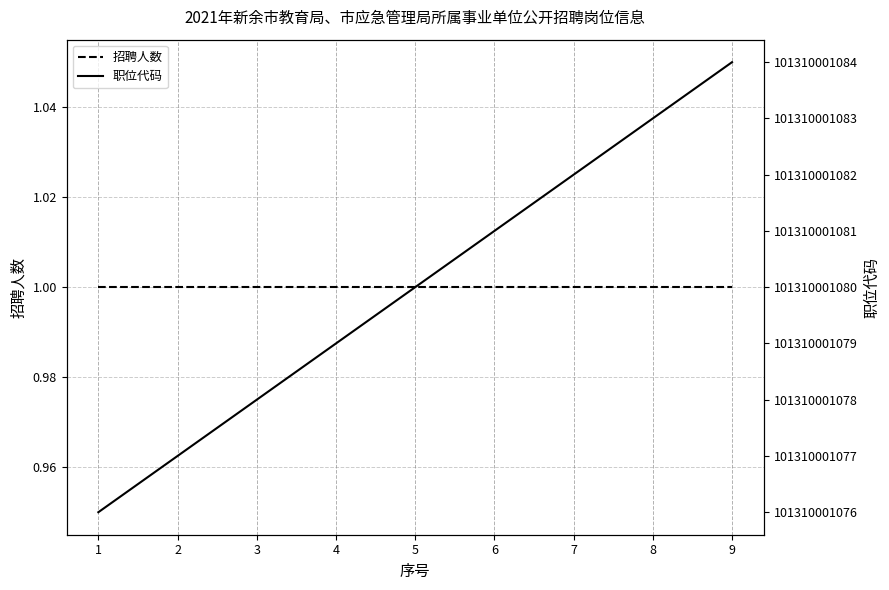

True or false: 职位代码 has more than 1 points higher than both neighbors.

False